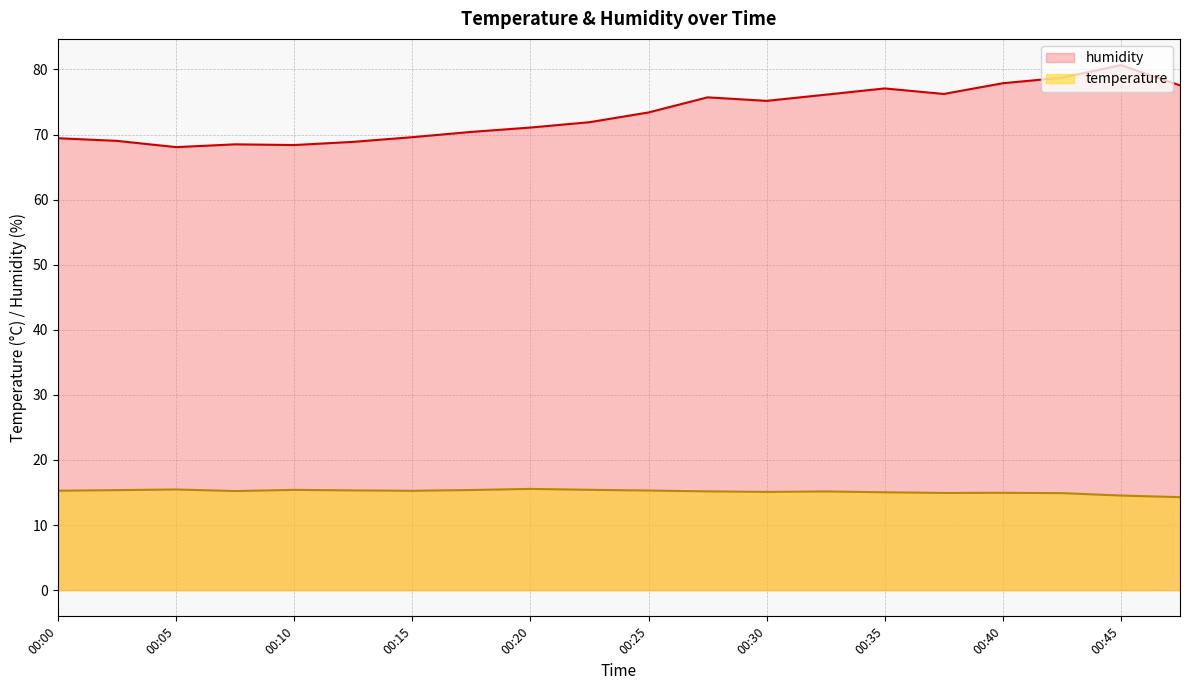

At which category is the sum across all series the highest?

00:45